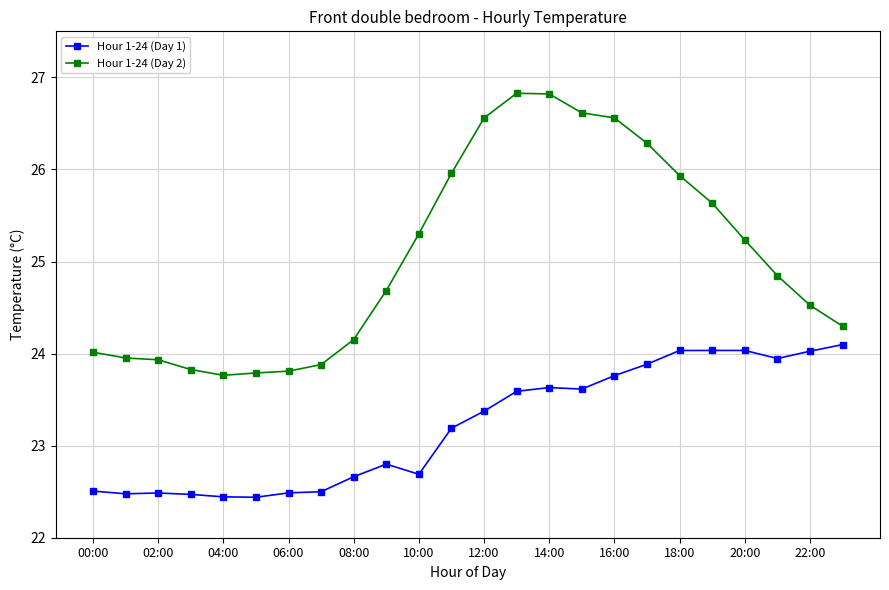

Which series has the widest spread of values?

Hour 1-24 (Day 2)